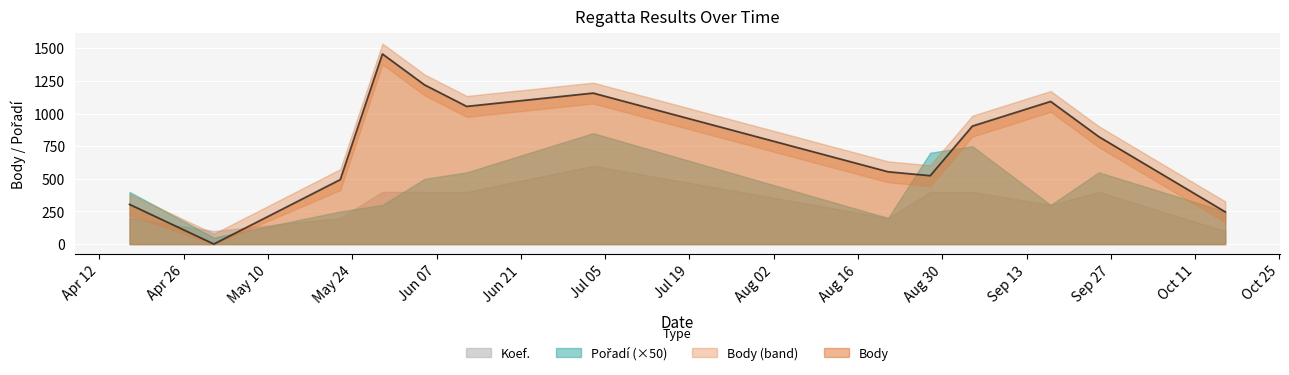

True or false: Koef. and Pořadí intersect in this chart.

False